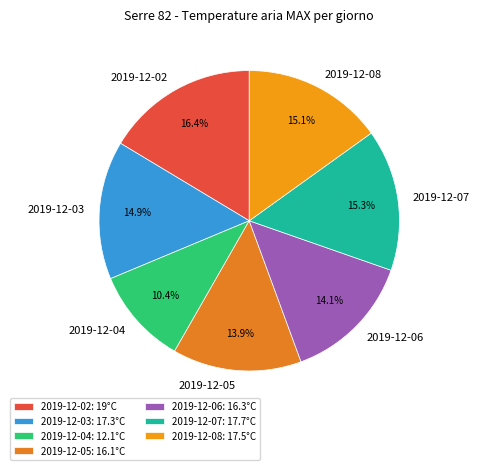

What percentage is the 2019-12-08 slice, to the nearest percent?

15%